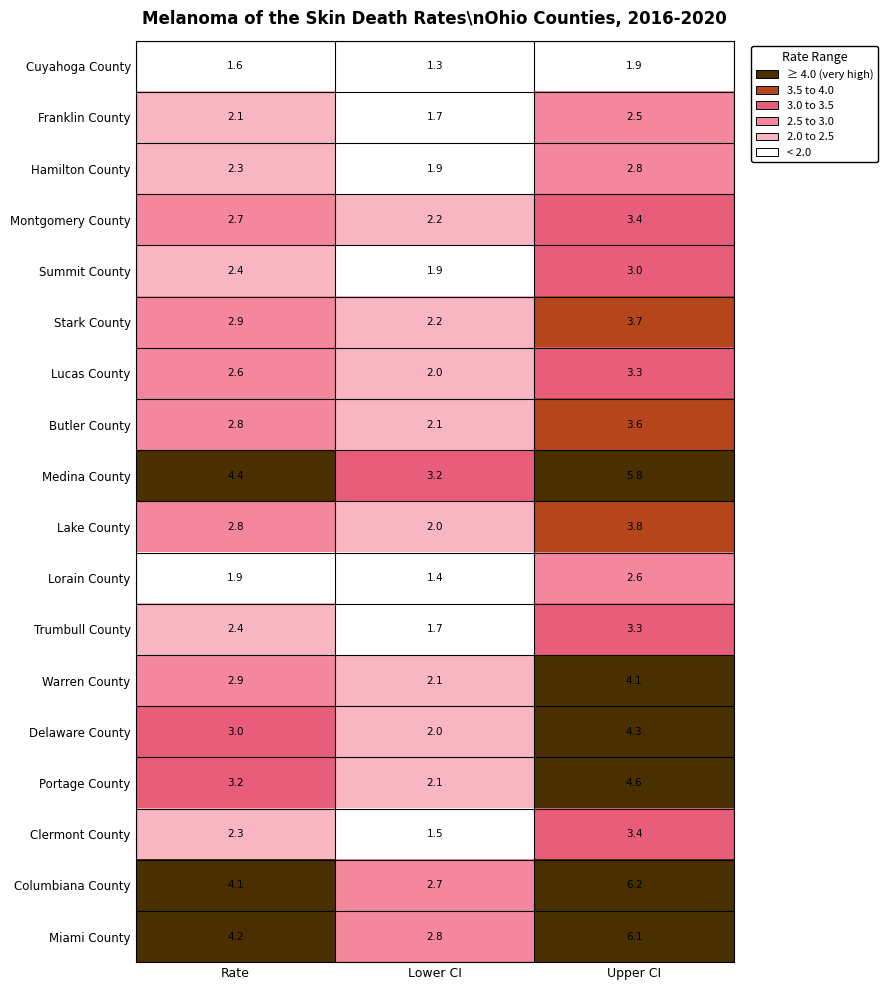

Which series has the largest total across all categories?

Medina County